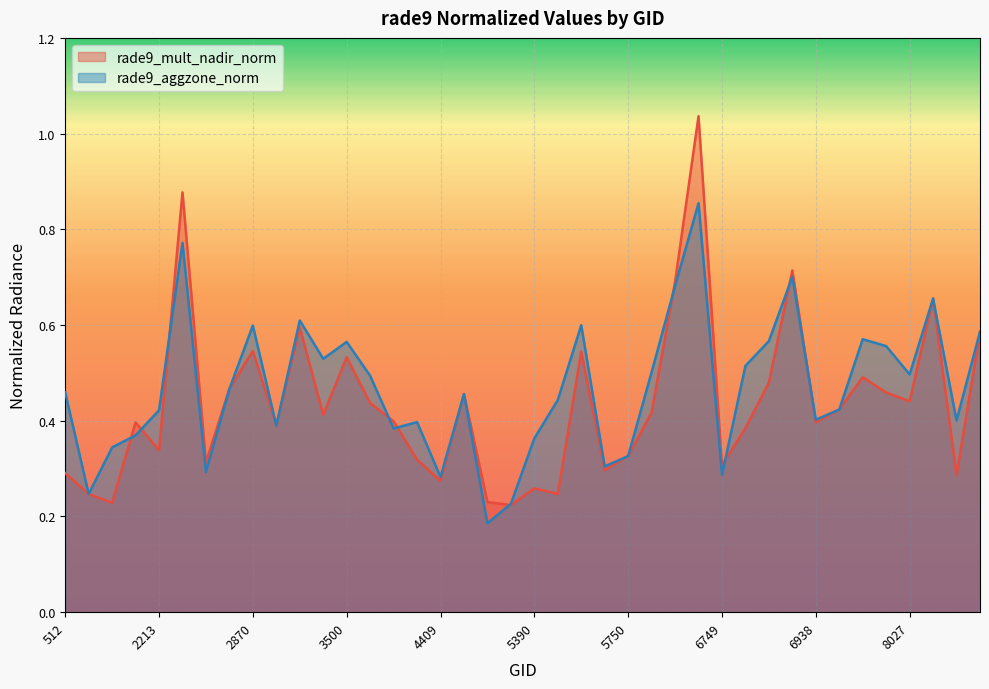

The value of rade9_aggzone_norm at 6614 is 0.7. True or false?

True